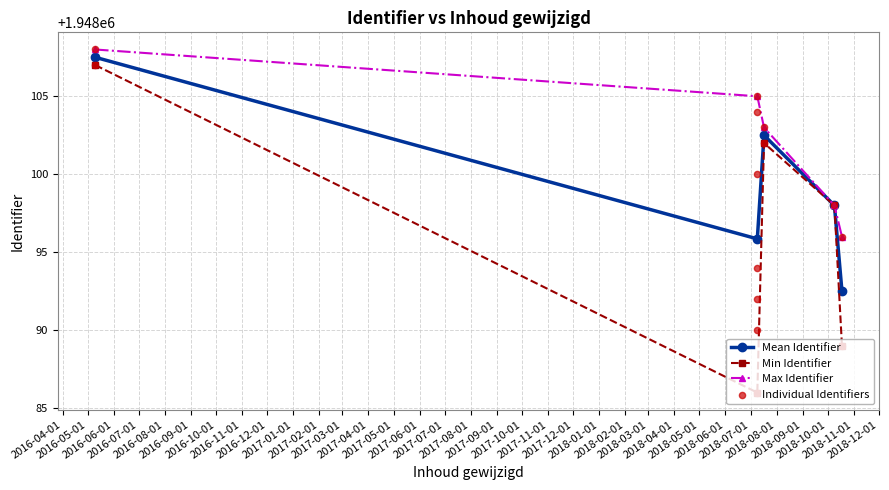

What is the ratio of the value at 2018-07-09 to the value at 2018-07-09?

1.0